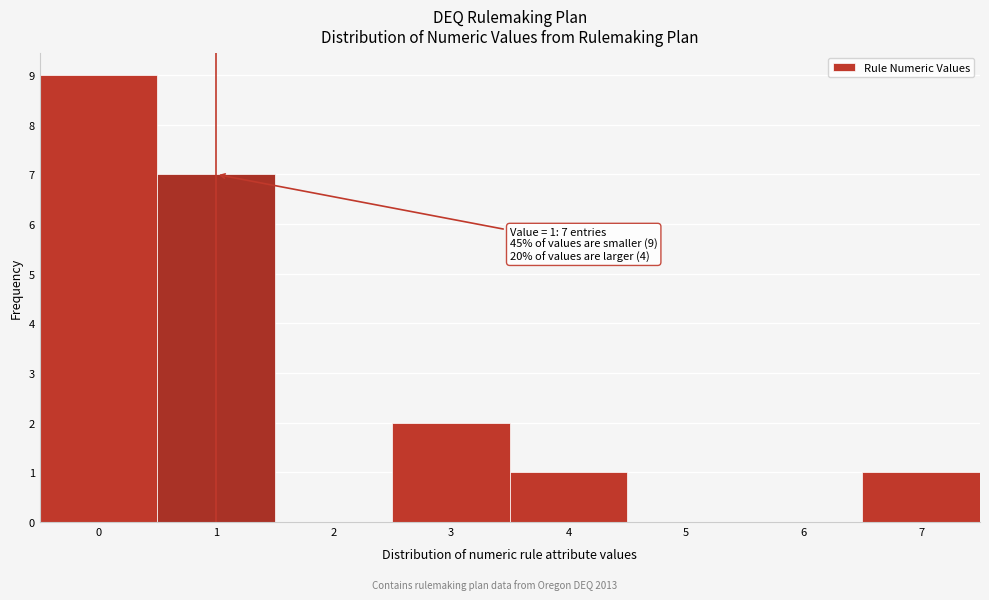

Over which range of the x-axis is the bar tallest?

-0.5 to 0.5